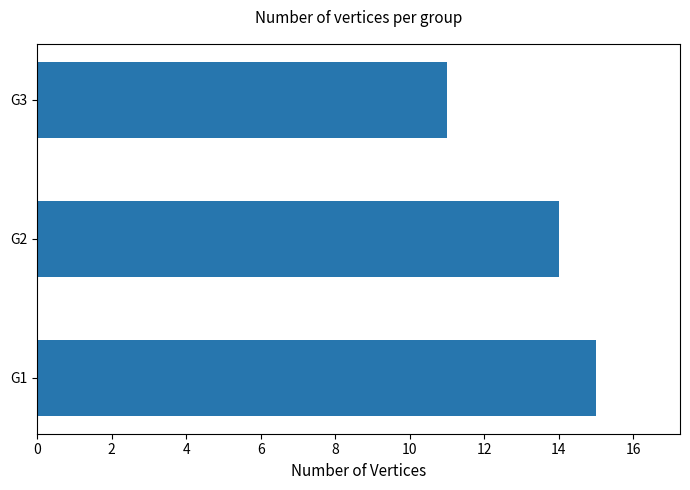

What is the ratio of the value at G2 to the value at G3?

1.3